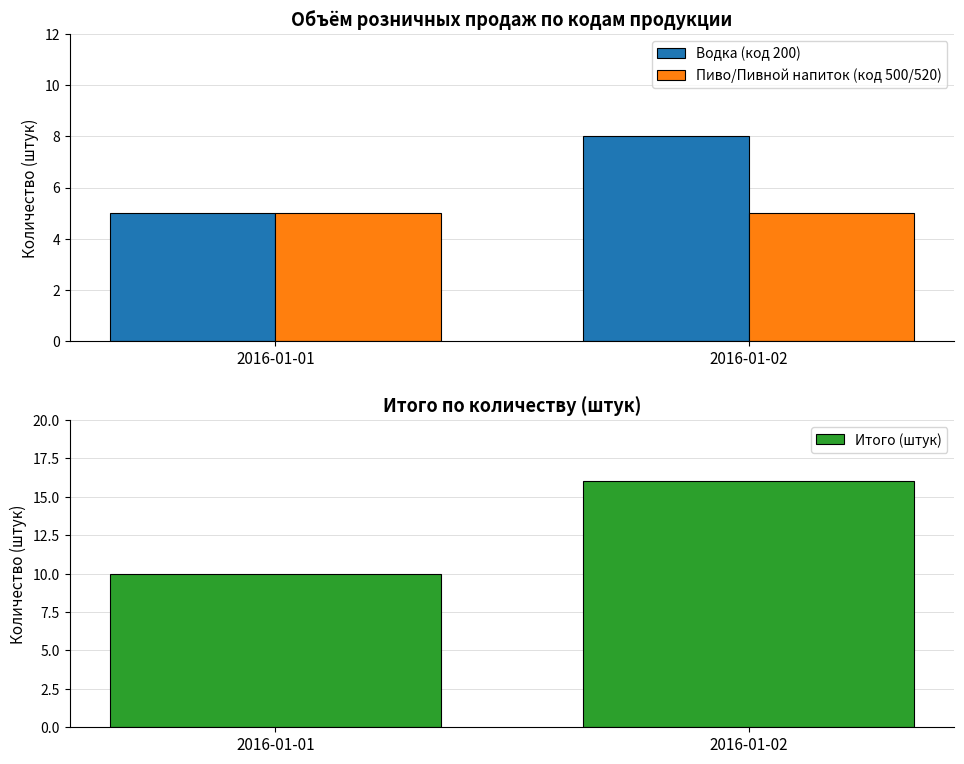

Rank the series by their average value, from highest to lowest.

Итого (штук), Водка (код 200), Пиво/Пивной напиток (код 500/520)